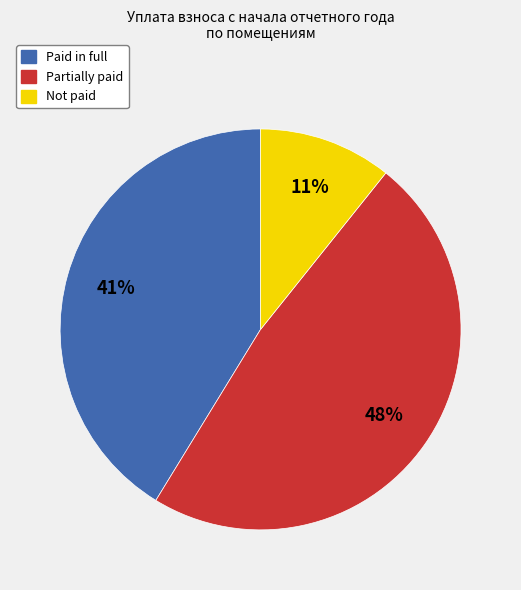

True or false: Paid in full accounts for 41% of the total.

True